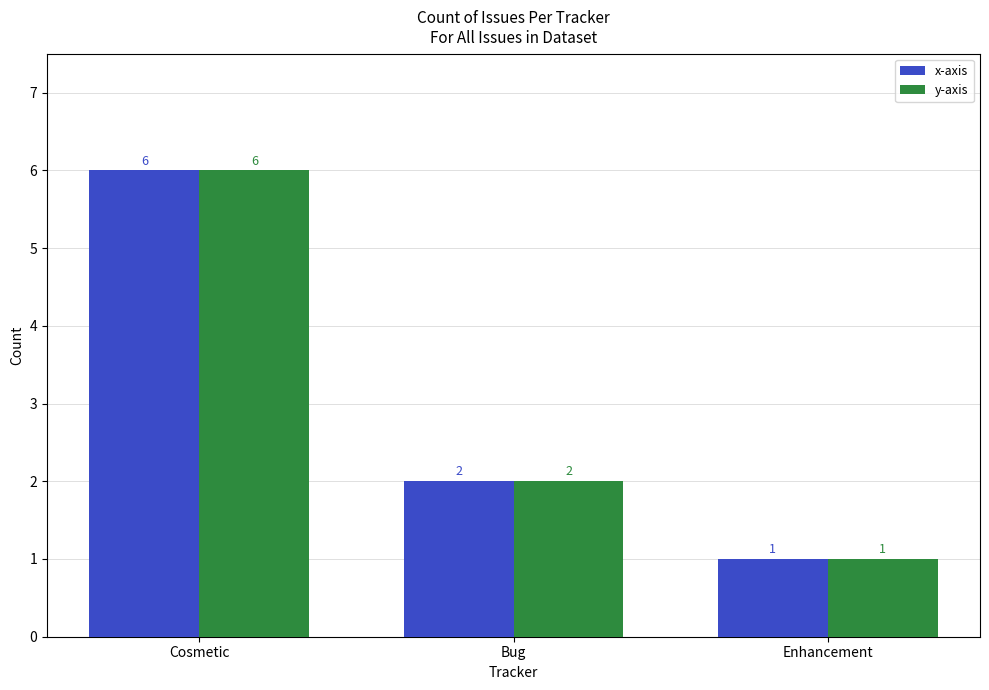

At which label does y-axis reach its minimum?

Enhancement